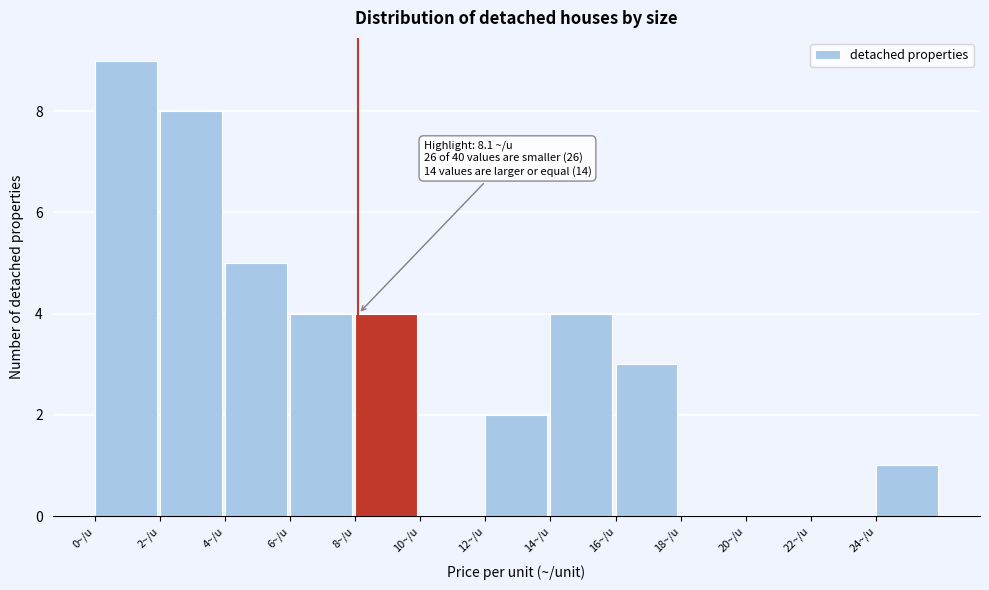

Which range on the x-axis has the tallest bar?

0 to 2